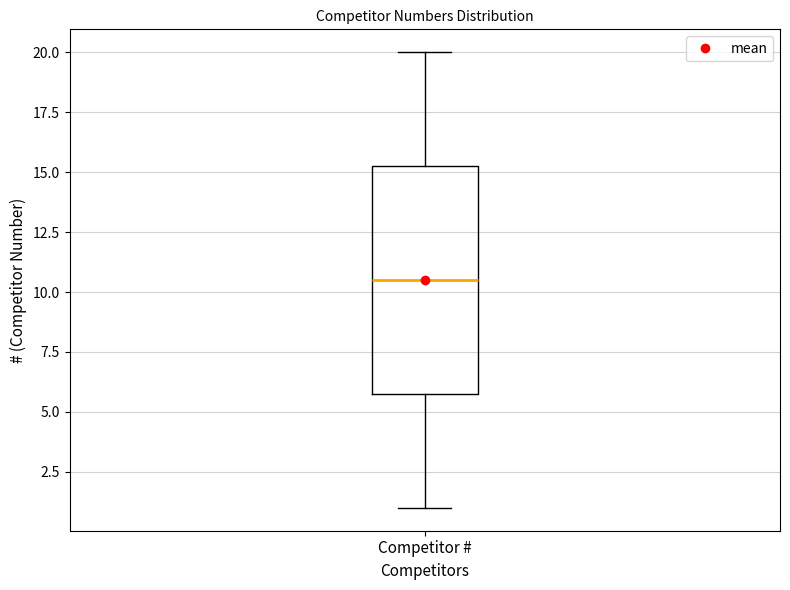

Where does the upper whisker of the box for Competitor # end on the y-axis? The values are not printed on the chart, so give them approximately, as read against the axis.

20.0